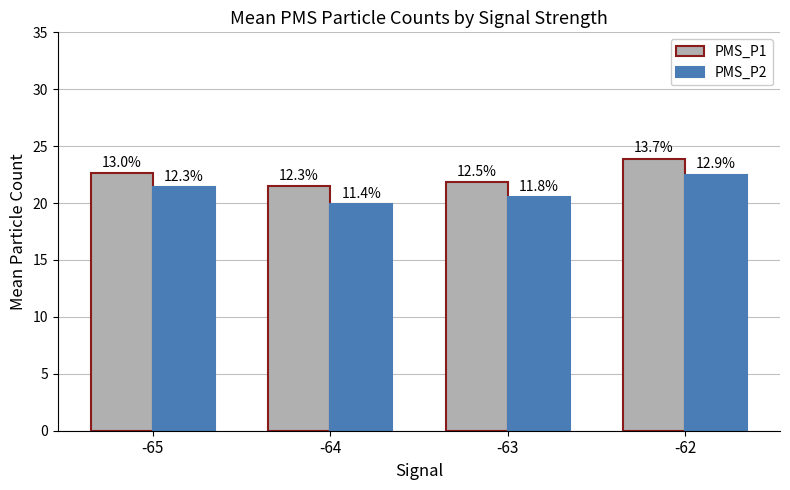

The PMS_P1 series shows 21.9 at -63. True or false?

True